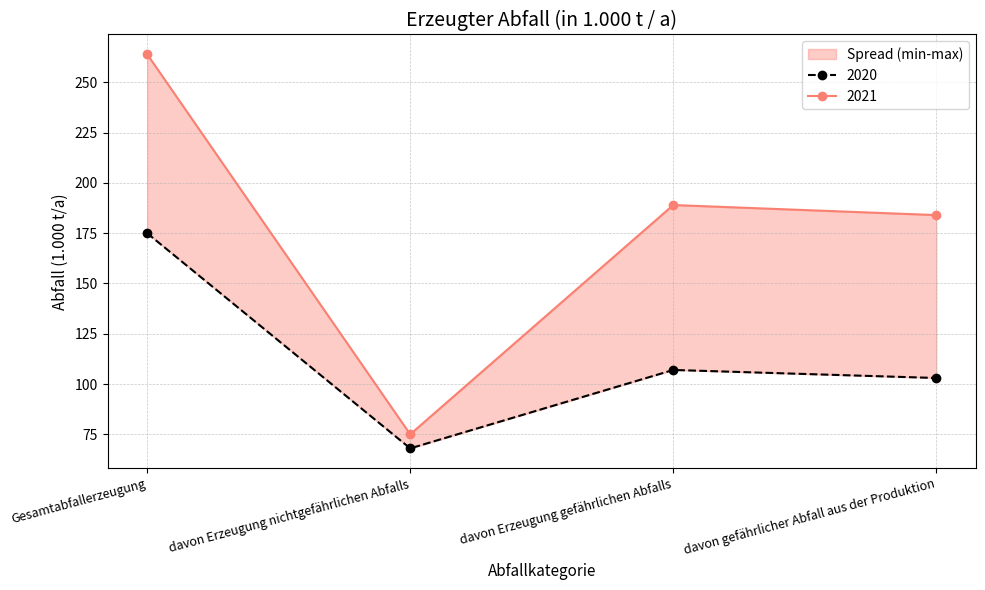

At which label does 2020 reach its peak?

Gesamtabfallerzeugung